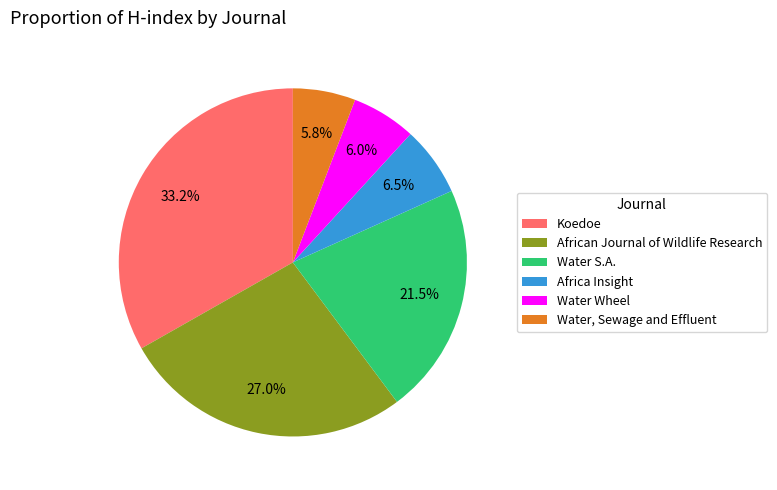

Rank the categories by value from lowest to highest.

Water, Sewage and Effluent, Water Wheel, Africa Insight, Water S.A., African Journal of Wildlife Research, Koedoe